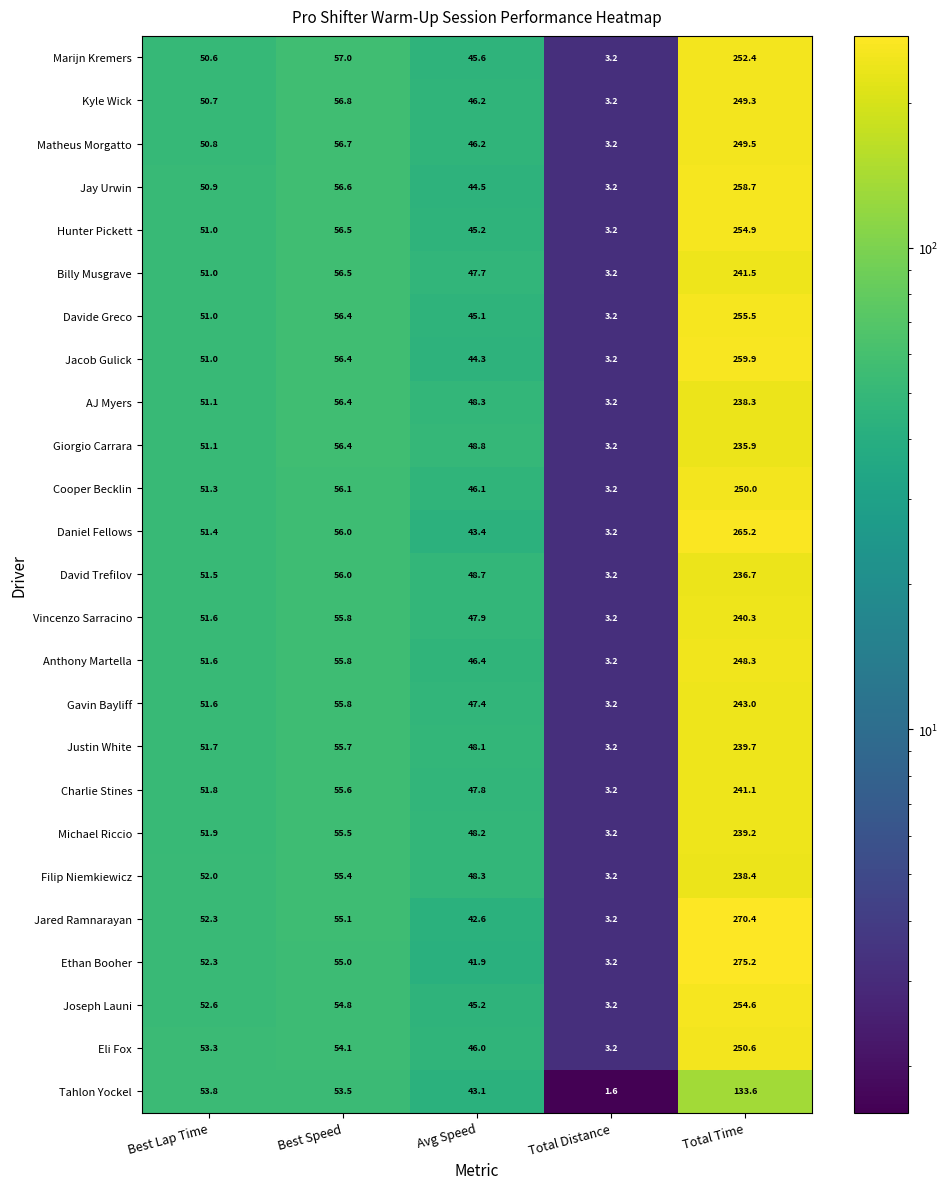

What is the minimum value shown in the chart?

1.6